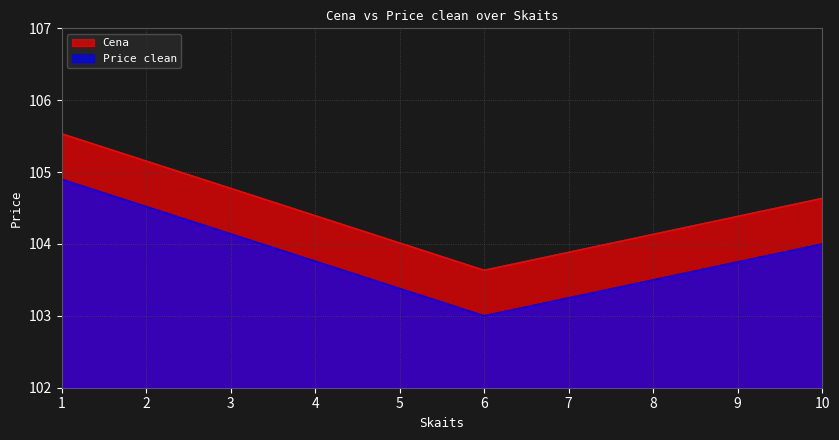

What is the difference between the highest and lowest values at 6.0?

0.6